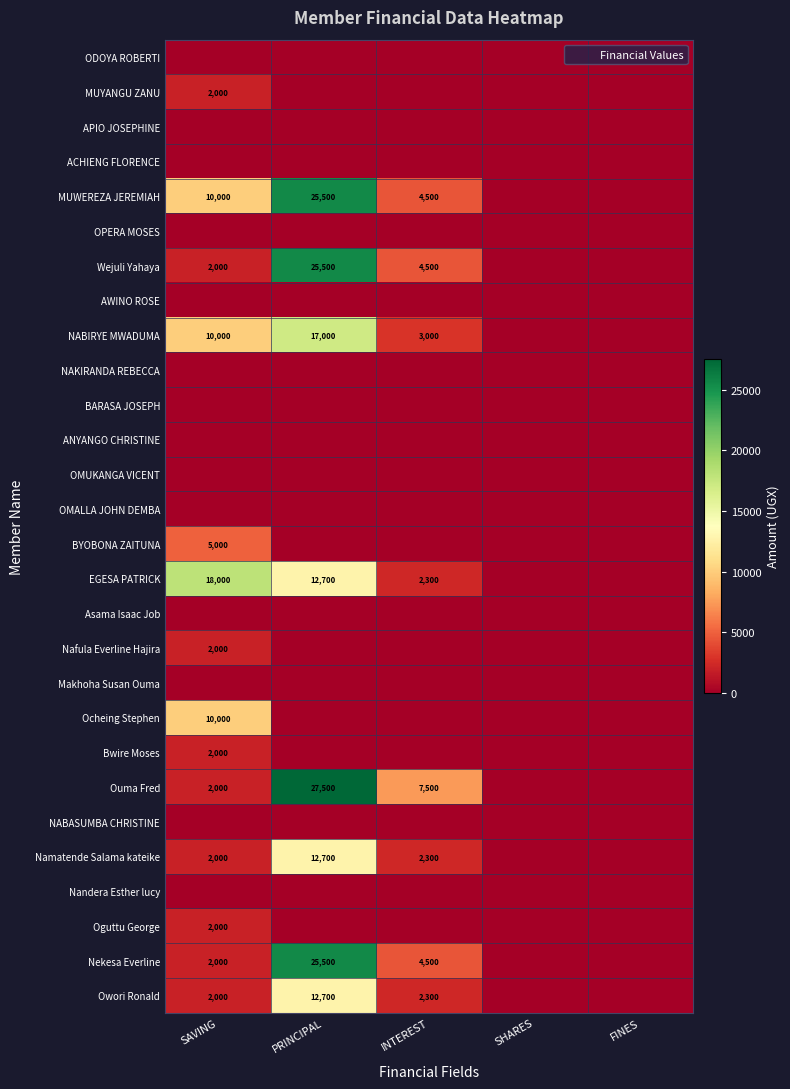

Which series has the largest range (max minus min)?

Ouma Fred